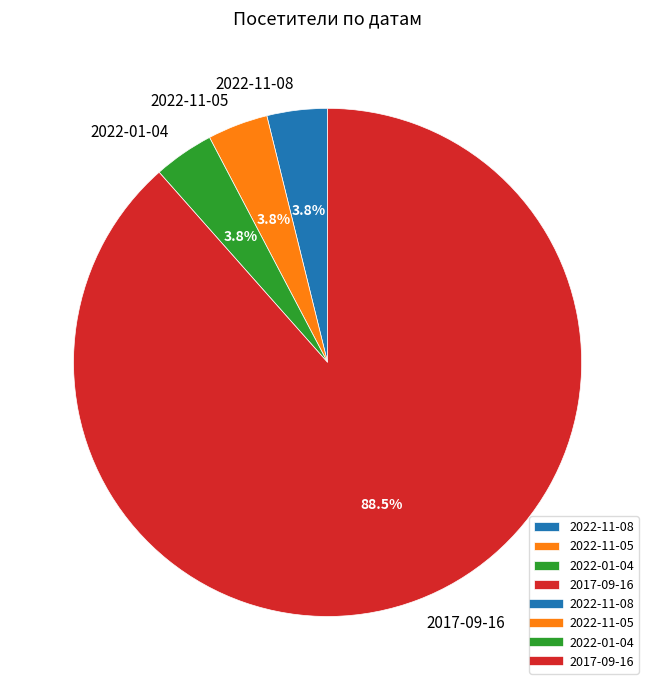

Combined, do 2022-11-05 and 2017-09-16 account for over 50%?

Yes